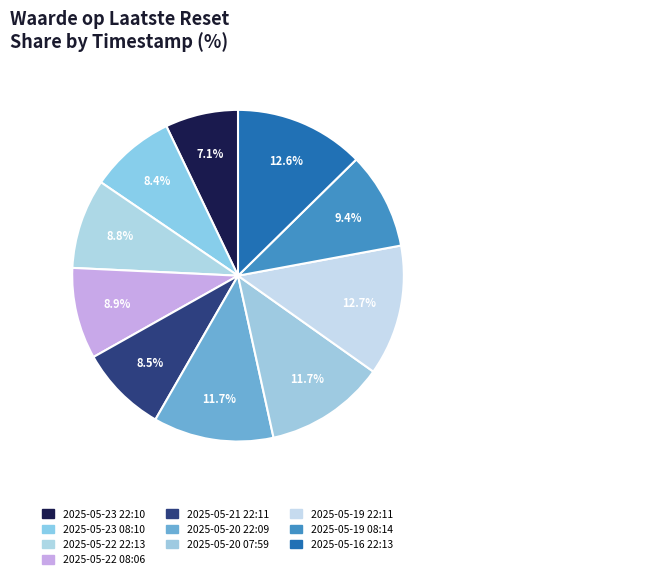

Count the number of slices in the pie.

10